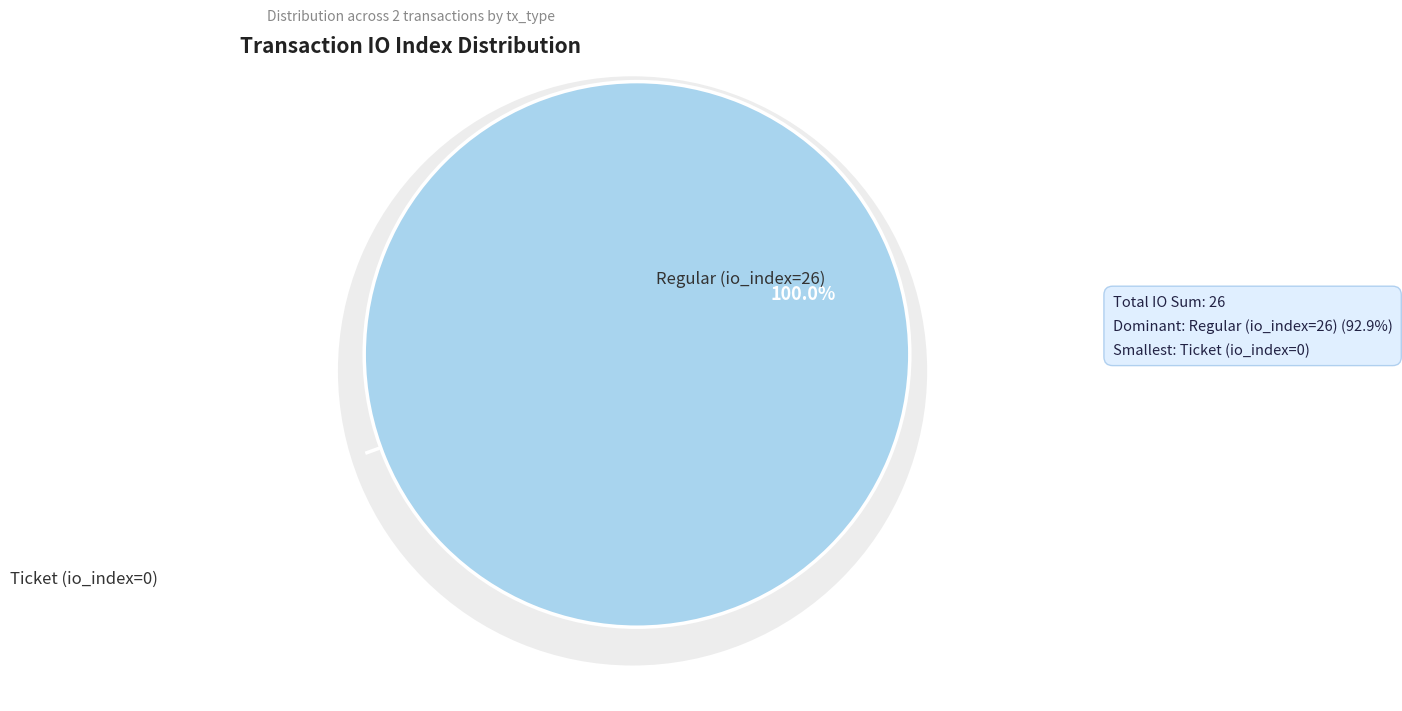

Which has a higher value, Regular (io_index=26) or Ticket (io_index=0)?

Regular (io_index=26)